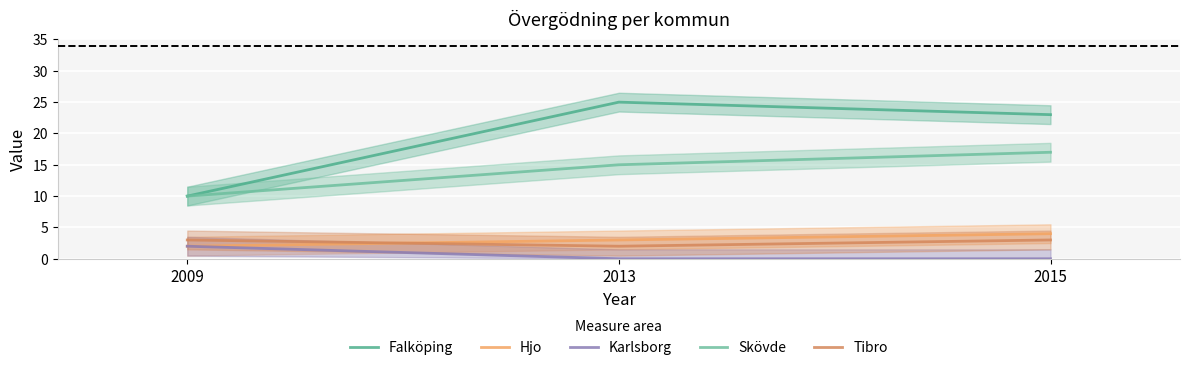

Which has a higher value, 2013 or 2009?

2013